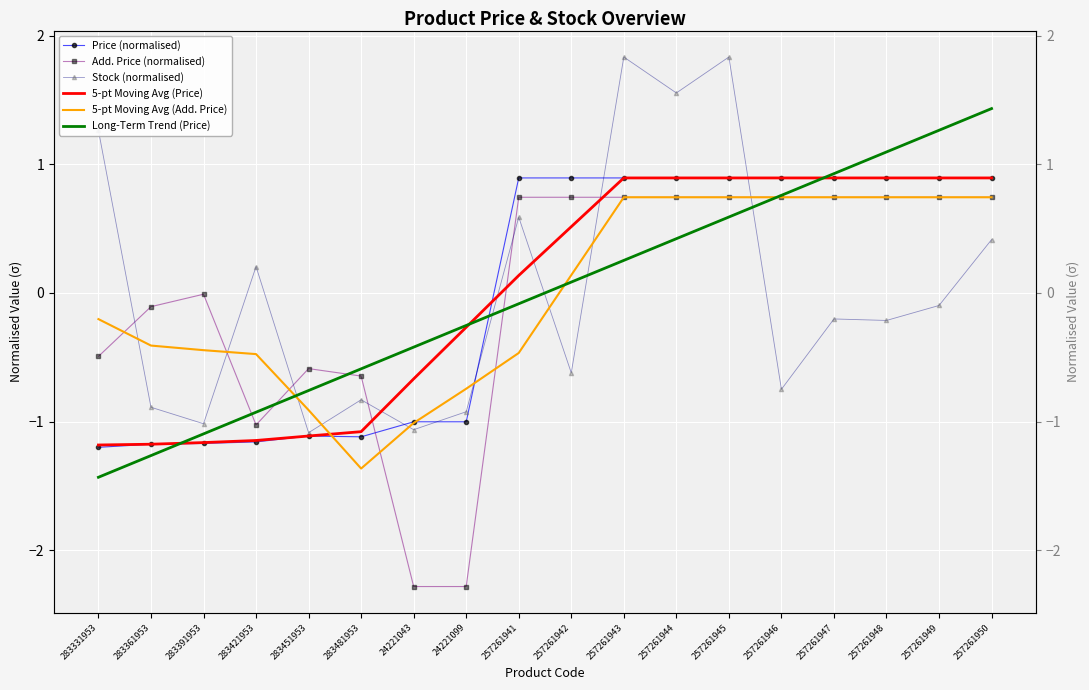

Where do Price (normalised) and Stock (normalised) first cross each other?

283481953 and 24221043